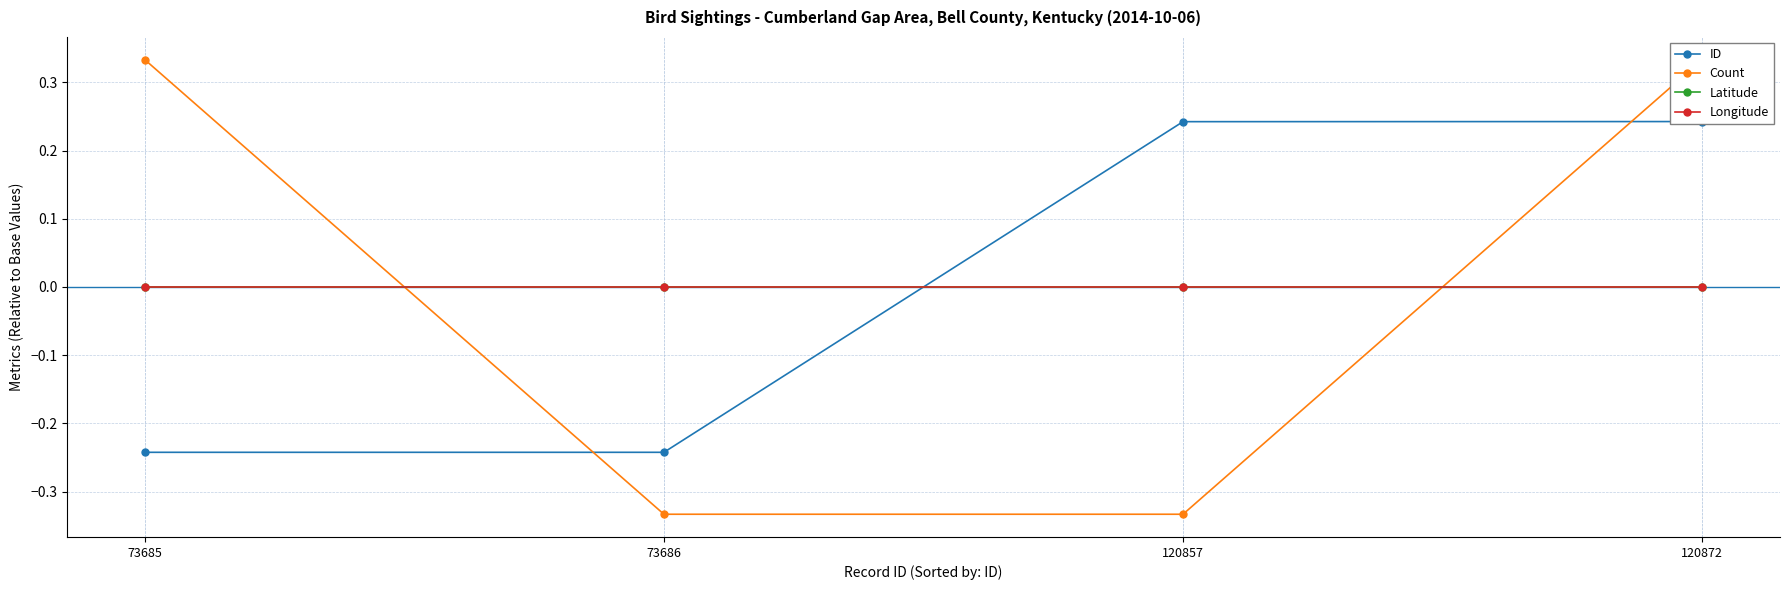

Does the chart display data point markers on the line(s)?

Yes